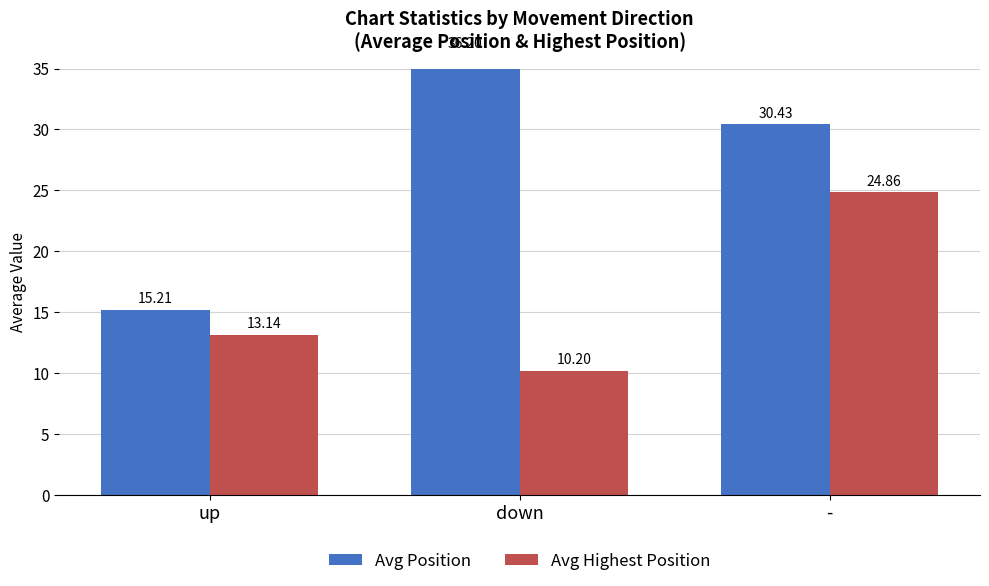

How many bars are there in each group?

2